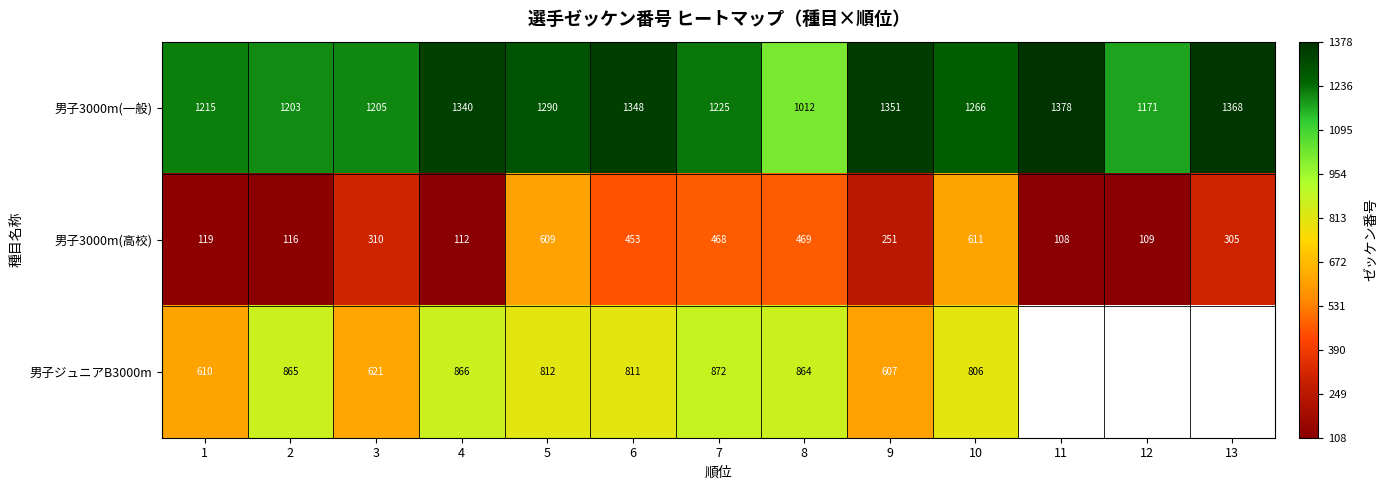

What is the greatest value displayed?

1378.0